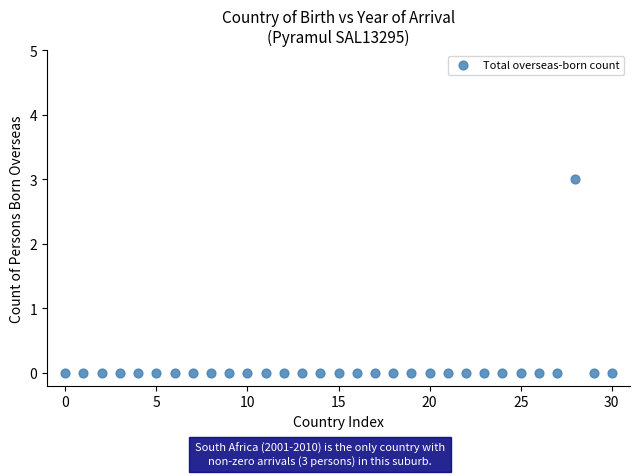

What is the range of Y values (max minus min)?

3